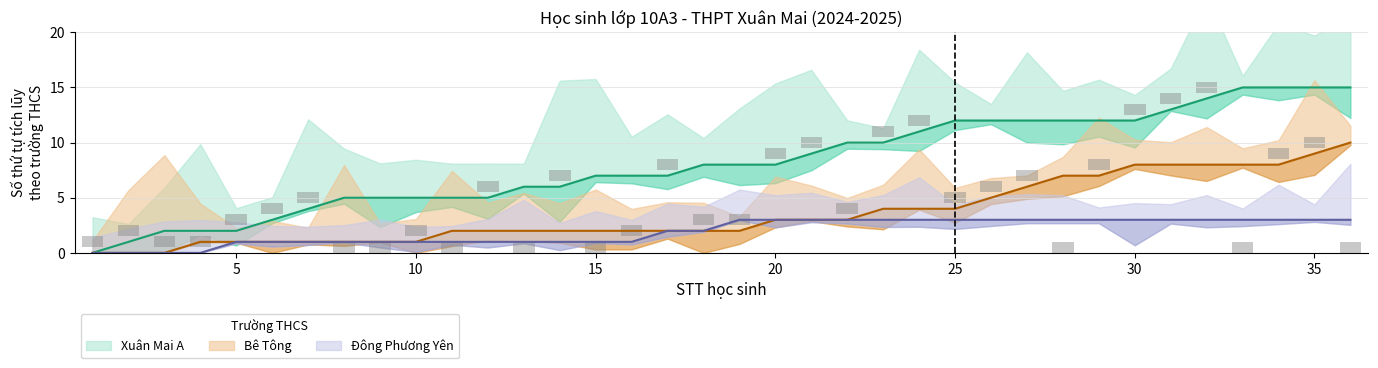

Is the value of Đông Phương Yên at 2 greater than the value of Bê Tông at 12?

No